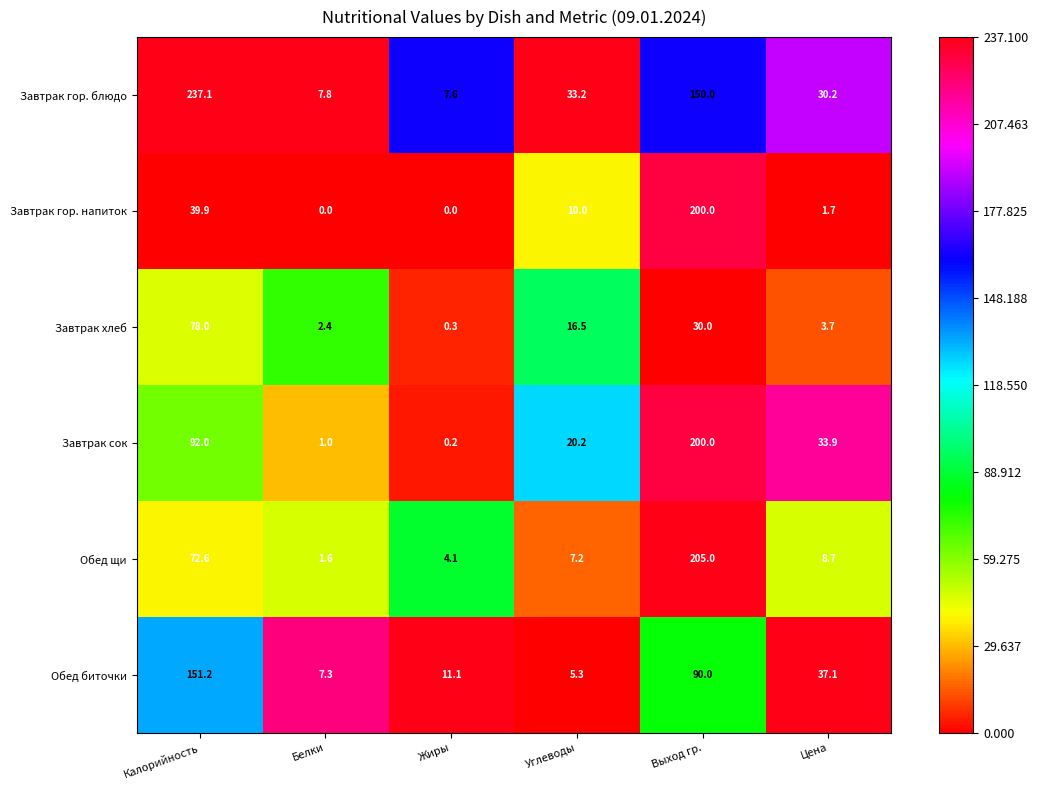

At which label does Завтрак хлеб first exceed 16?

Калорийность